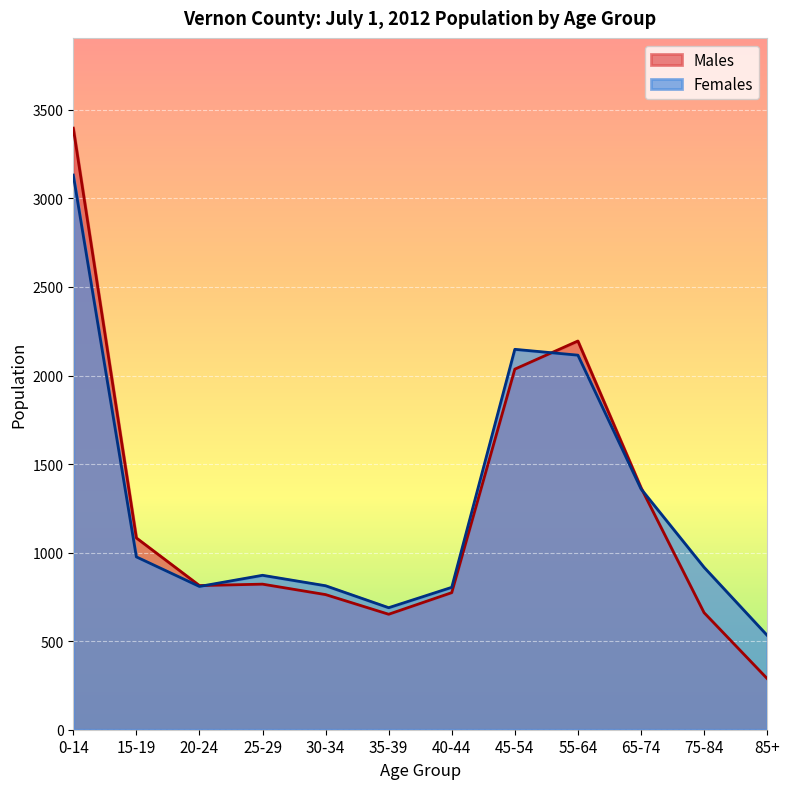

How many values in the Females series exceed 917?

5